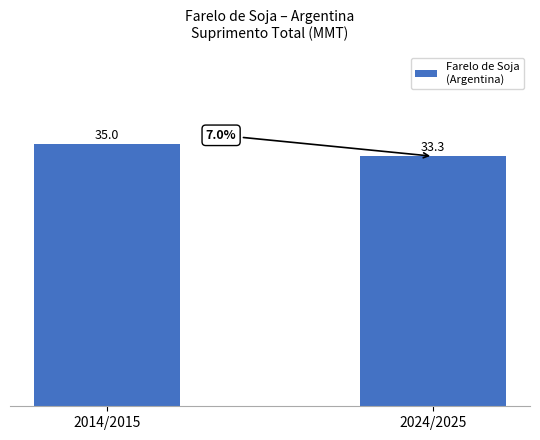

True or false: the data shows 45.6 at 2014/2015.

False